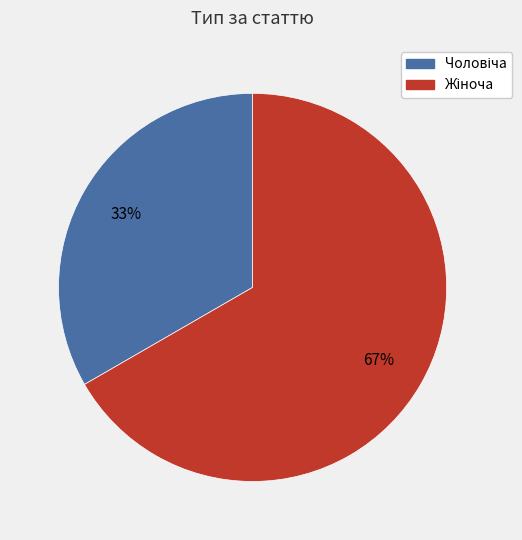

Is there a majority slice in this chart?

Yes